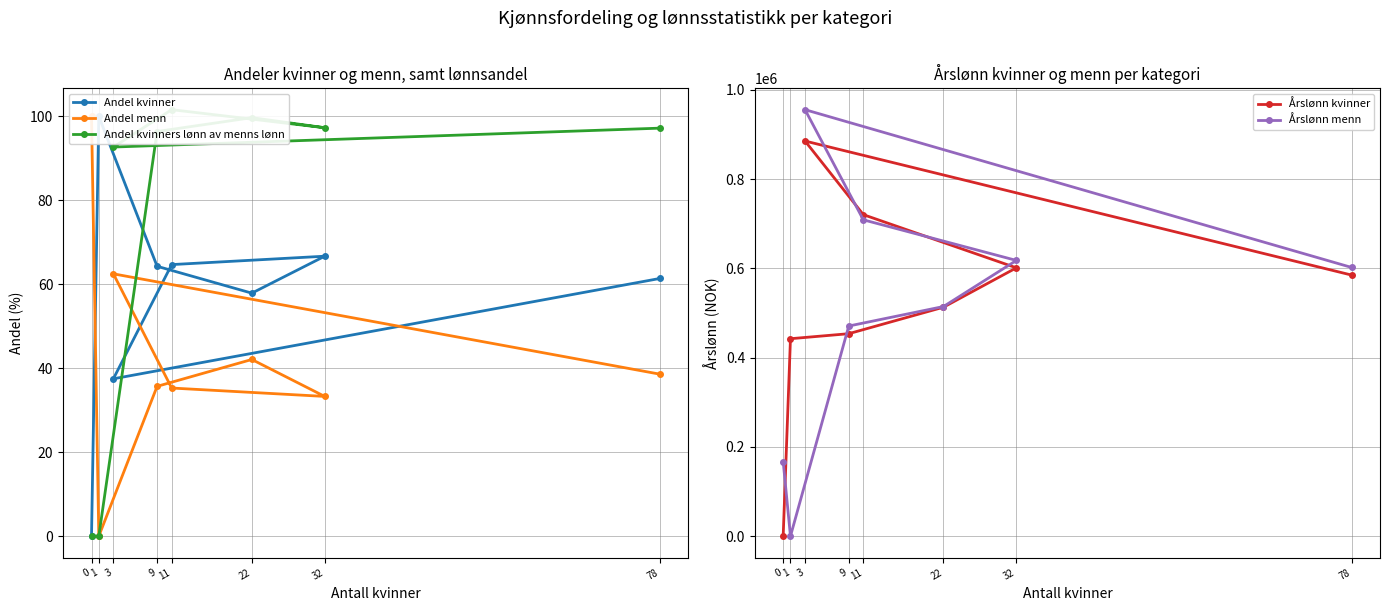

At how many categories does at least one series exceed 2791?

8